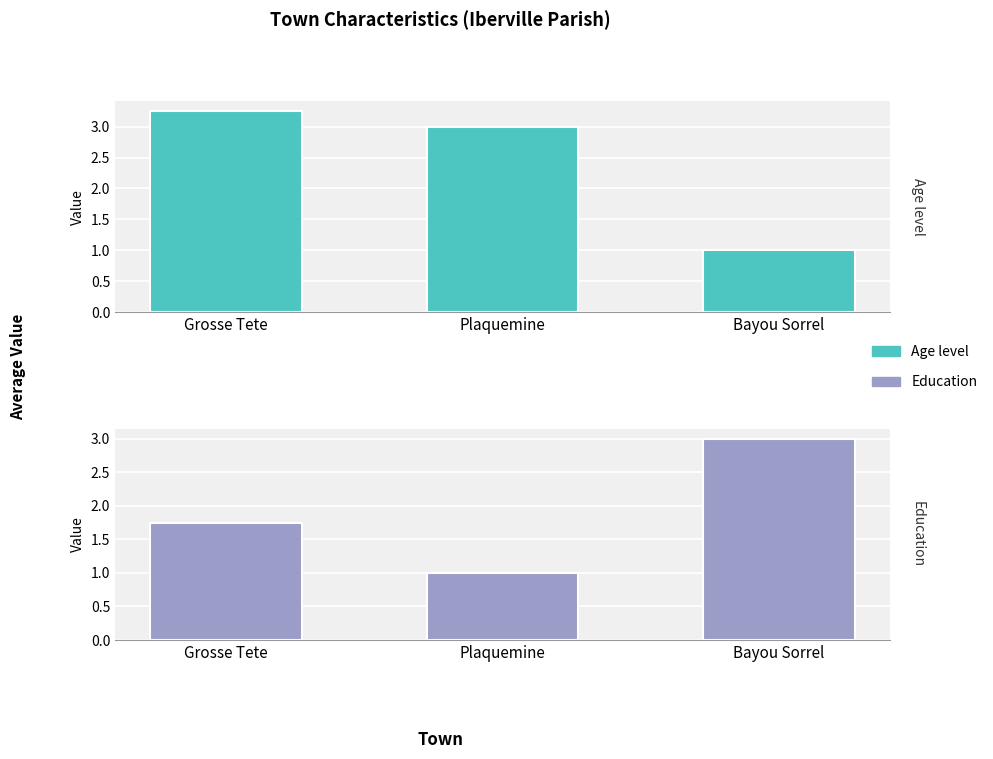

Are the bars grouped side by side (vs. stacked)?

Yes